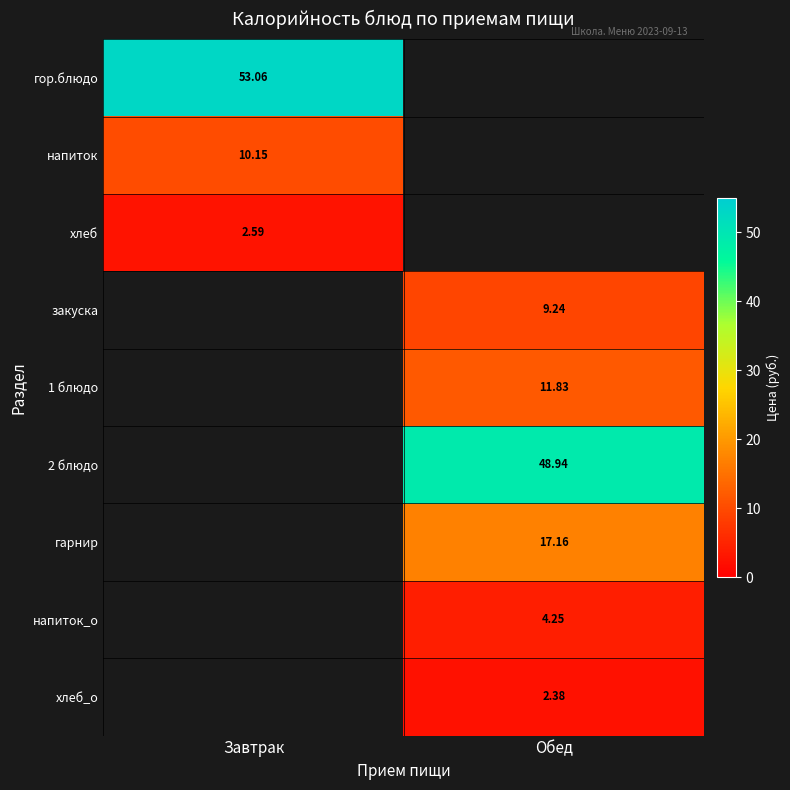

At which label does хлеб reach its minimum?

Завтрак